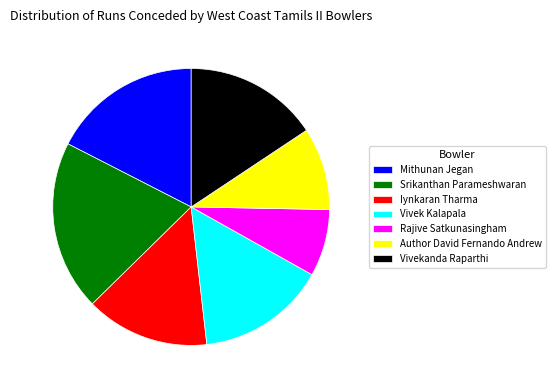

Which has a higher value, Mithunan Jegan or Srikanthan Parameshwaran?

Srikanthan Parameshwaran